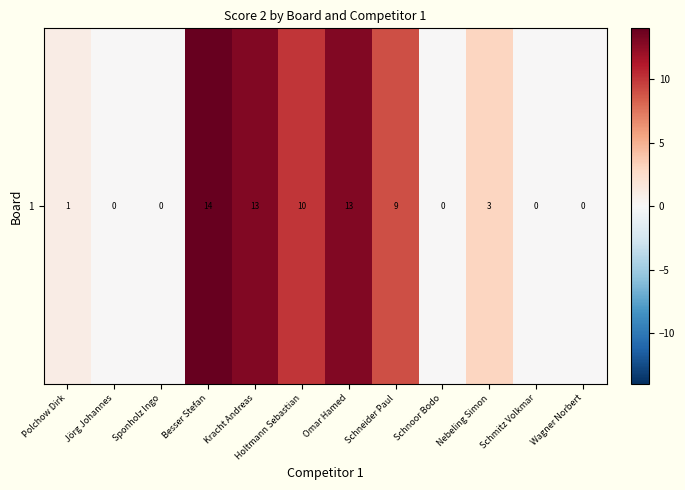

Rank the categories by value from highest to lowest.

Besser Stefan, Kracht Andreas, Omar Hamed, Holtmann Sebastian, Schneider Paul, Nebeling Simon, Polchow Dirk, Jörg Johannes, Sponholz Ingo, Schnoor Bodo, Schmitz Volkmar, Wagner Norbert